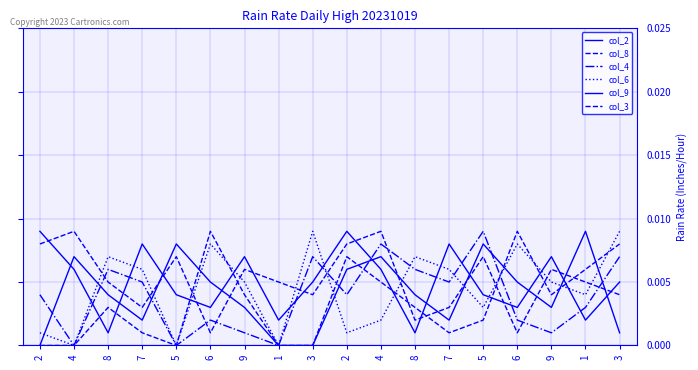

The value of col_2 at 1 is 0.0. True or false?

False